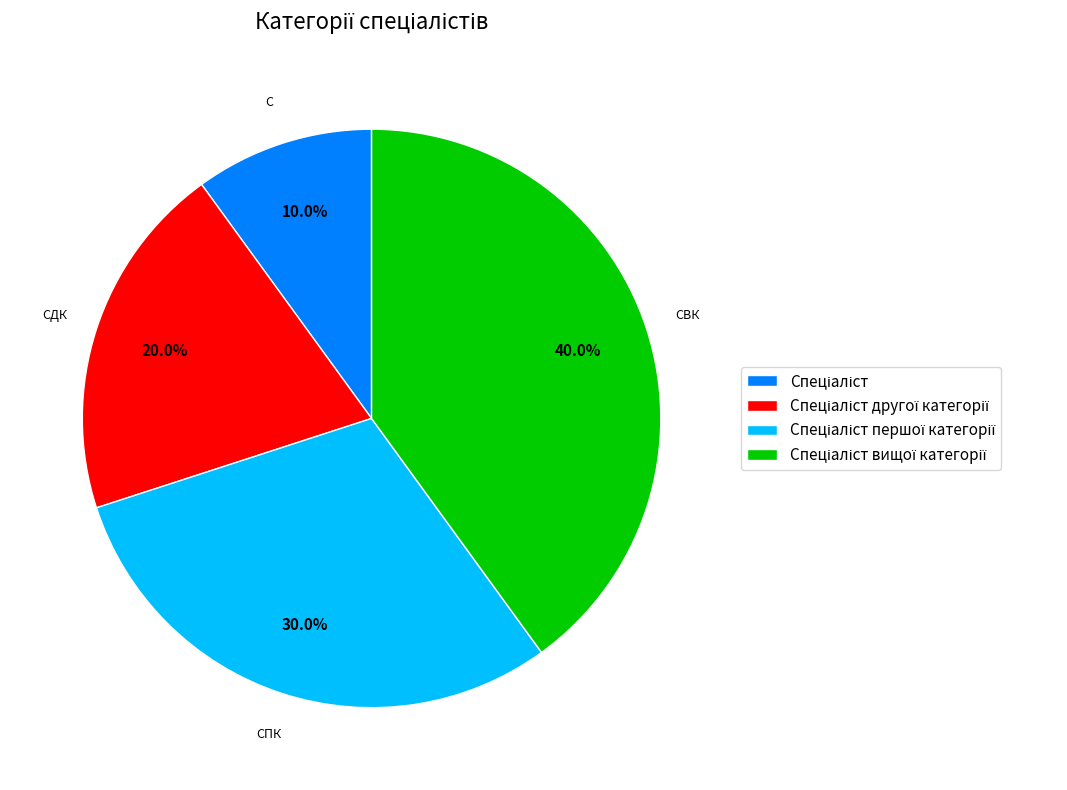

Is there a majority slice in this chart?

No